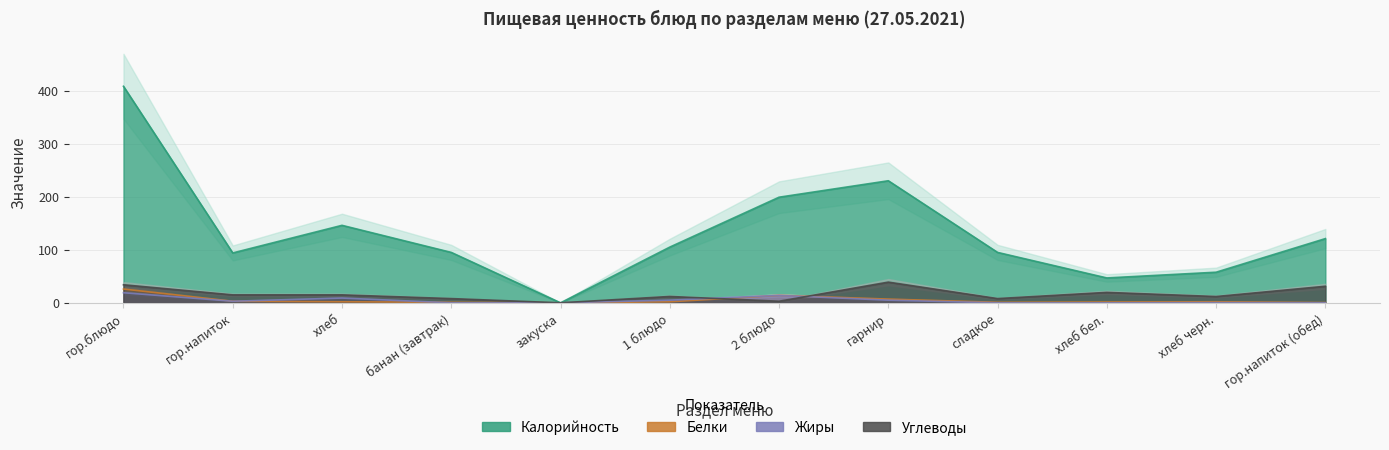

Reading left to right, transcribe all the data shown in this chart.

Калорийность: гор.блюдо=408.0	гор.напиток=94.0	хлеб=146.0	банан (завтрак)=95.0	закуска=0.0	1 блюдо=105.0	2 блюдо=199.0	гарнир=230.0	сладкое=95.0	хлеб бел.=46.9	хлеб черн.=57.7	гор.напиток (обед)=121.0
Белки: гор.блюдо=26.0	гор.напиток=3.0	хлеб=2.0	банан (завтрак)=1.0	закуска=0.0	1 блюдо=2.0	2 блюдо=14.0	гарнир=7.0	сладкое=1.0	хлеб бел.=1.5	хлеб черн.=2.0	гор.напиток (обед)=0.5
Жиры: гор.блюдо=19.0	гор.напиток=3.0	хлеб=9.0	банан (завтрак)=0.0	закуска=0.0	1 блюдо=5.0	2 блюдо=14.0	гарнир=5.0	сладкое=0.0	хлеб бел.=0.0	хлеб черн.=0.4	гор.напиток (обед)=0.1
Углеводы: гор.блюдо=34.0	гор.напиток=15.0	хлеб=15.0	банан (завтрак)=8.0	закуска=0.0	1 блюдо=12.0	2 блюдо=3.0	гарнир=39.0	сладкое=8.0	хлеб бел.=19.7	хлеб черн.=11.9	гор.напиток (обед)=31.2